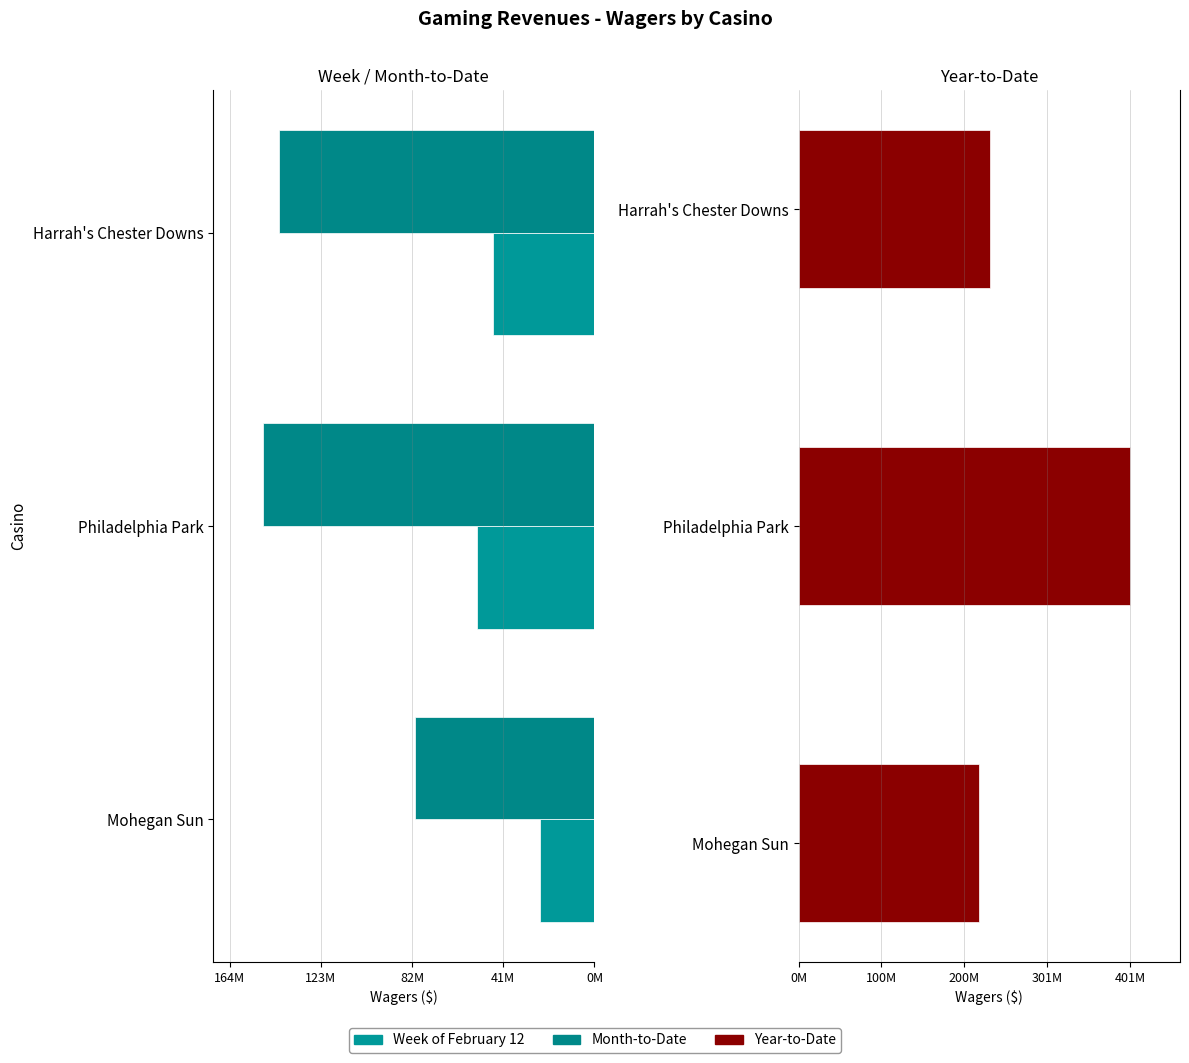

The Year-to-Date series shows 401900731.2 at Philadelphia Park. True or false?

True